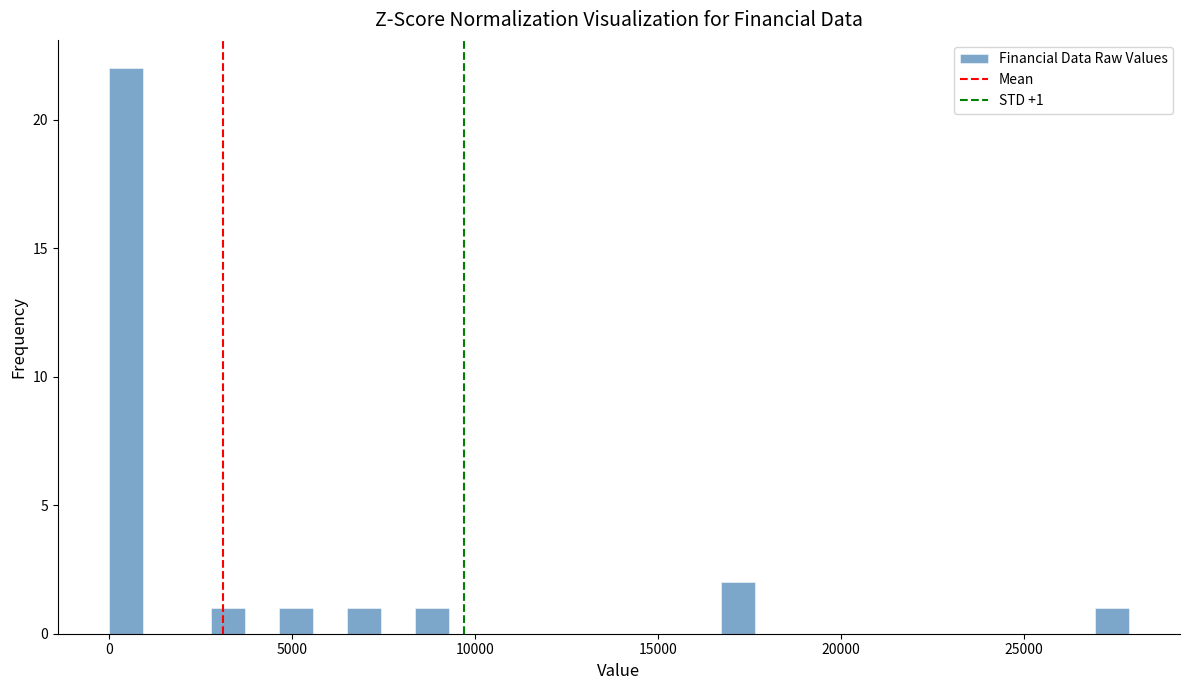

Around what value on the x-axis is the tallest bar? Give the approximate position of its centre, as read against the axis.

500